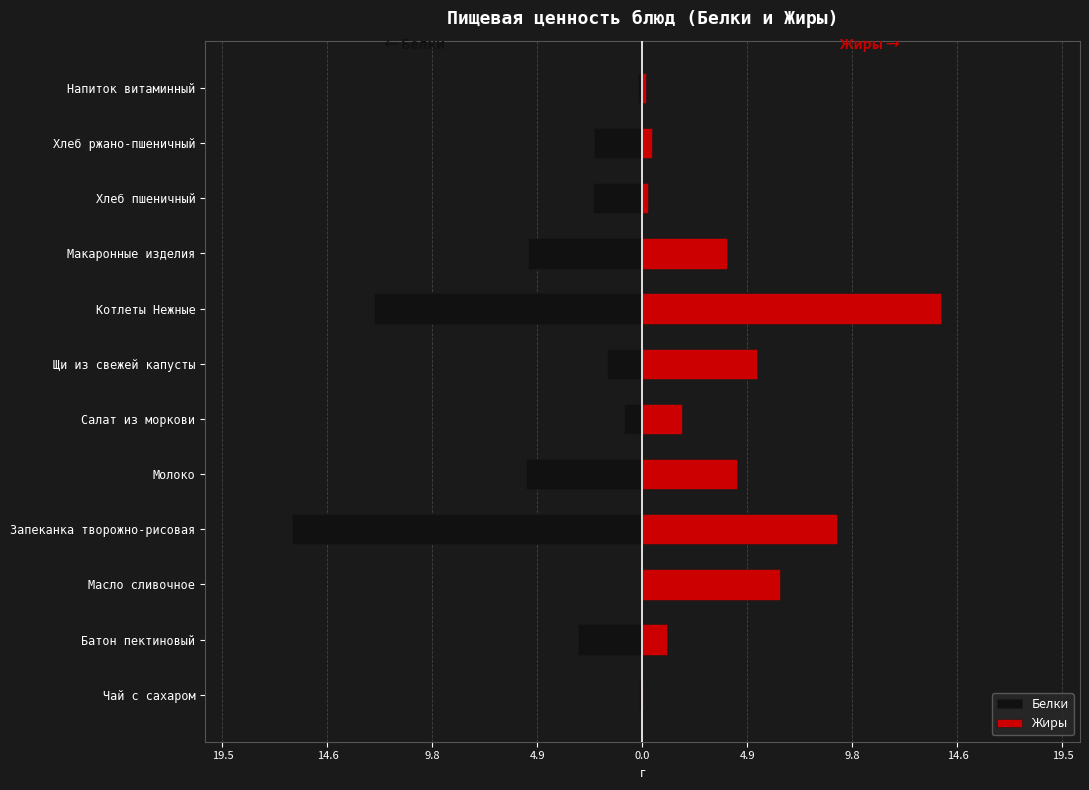

How many values in the Жиры series are below 3?

6